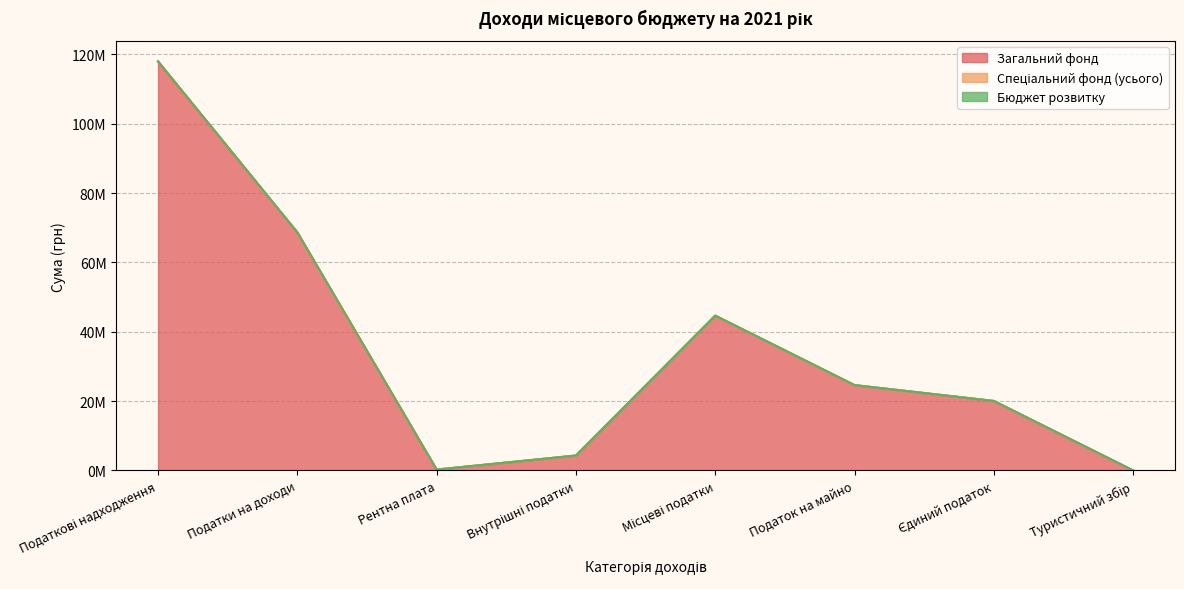

What is the average value of the Загальний фонд series?

35041375